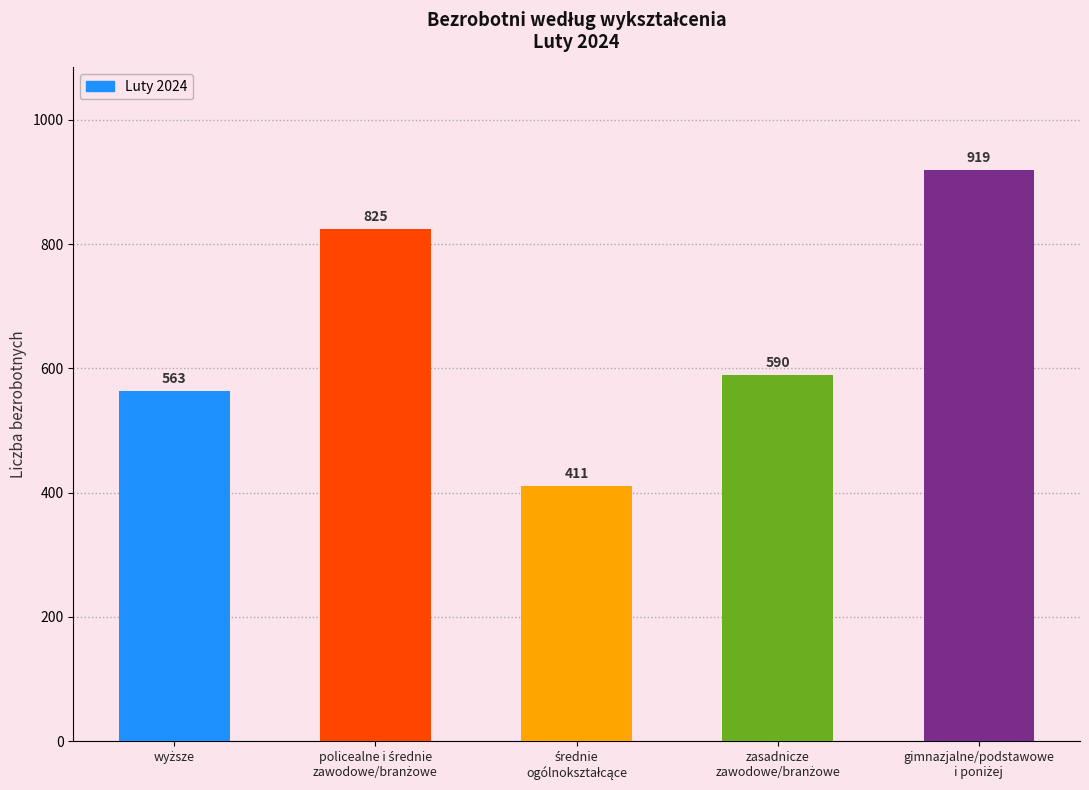

What is the sum of all values?

3308